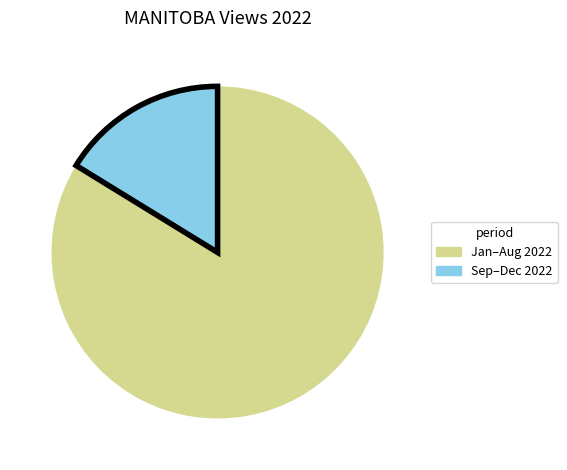

How many segments does this pie chart have?

2